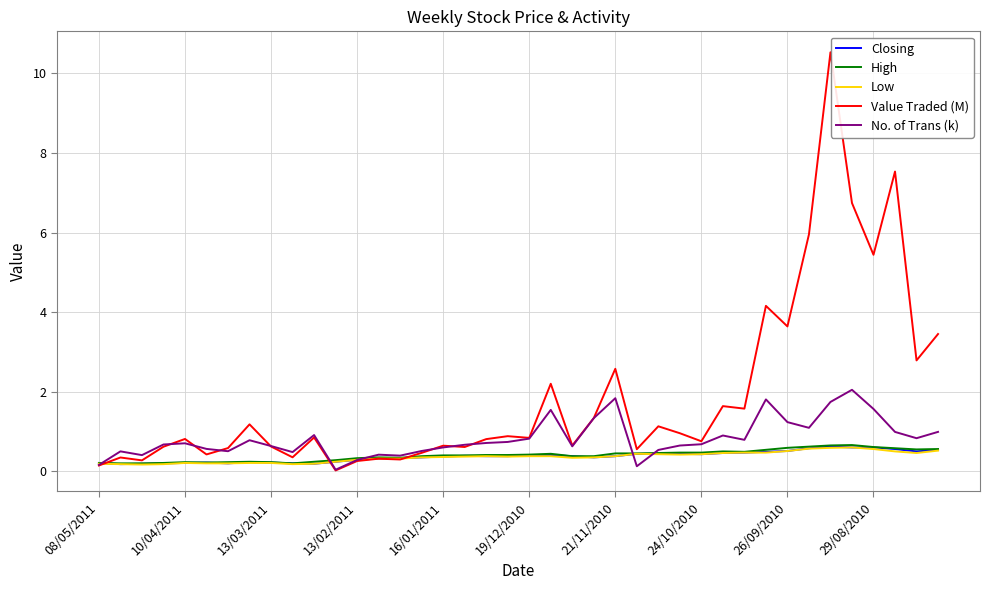

What is the greatest value displayed?

10.5